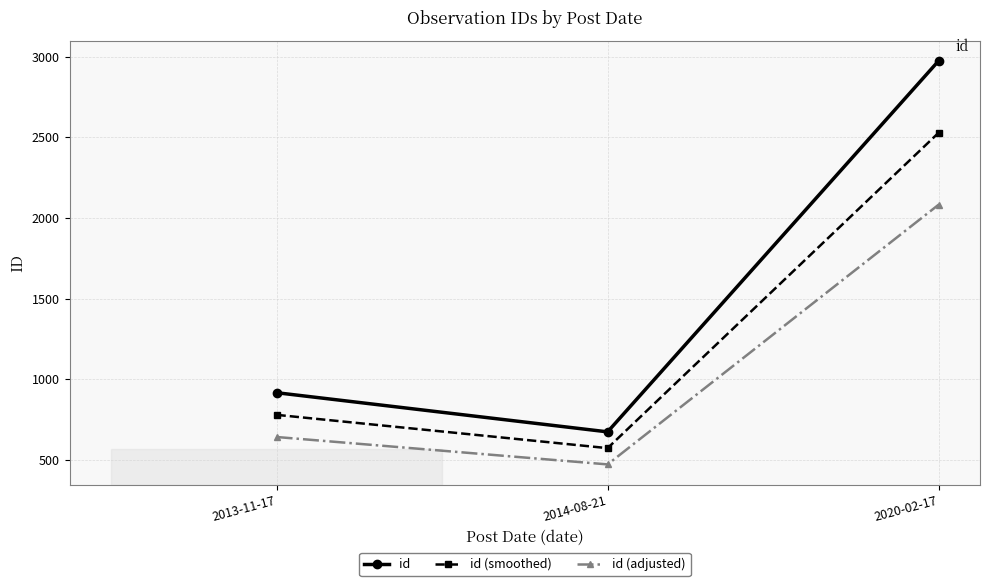

At which category does the chart reach its minimum across all series?

2014-08-21